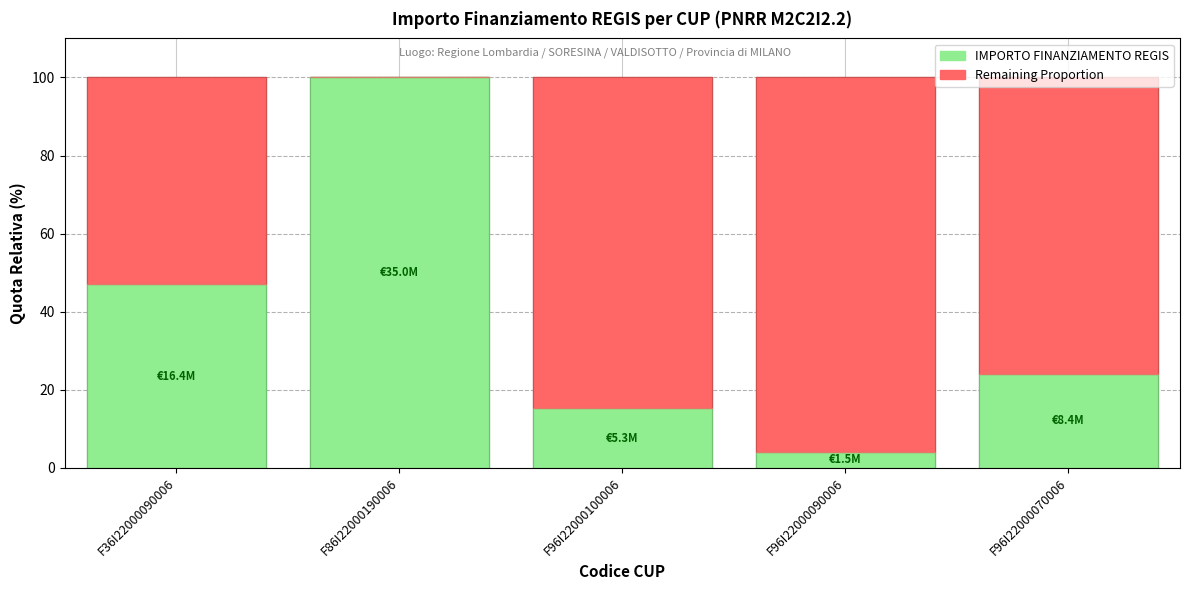

What is the total value across all series at F36I22000090006?

100.0